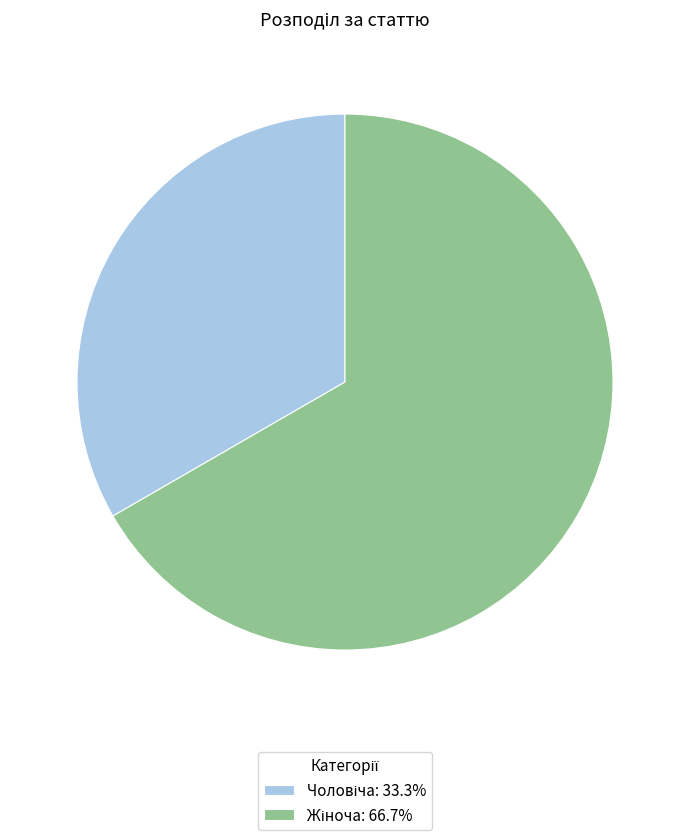

Is there any slice that represents more than half of the pie?

Yes